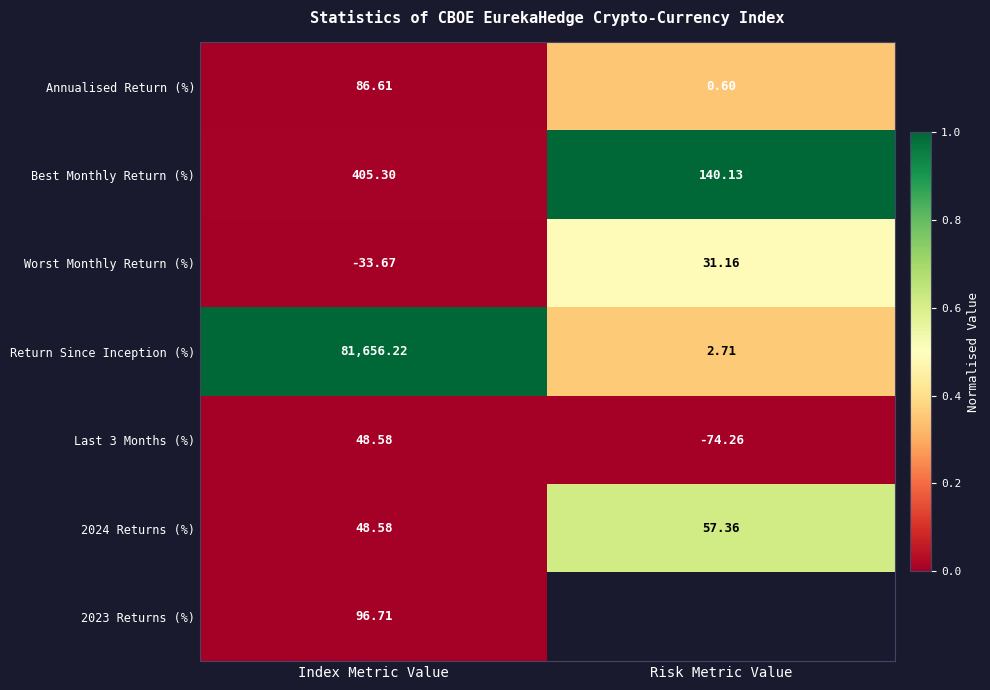

Rank the categories by Last 3 Months (%) value from highest to lowest.

Index Metric Value, Risk Metric Value